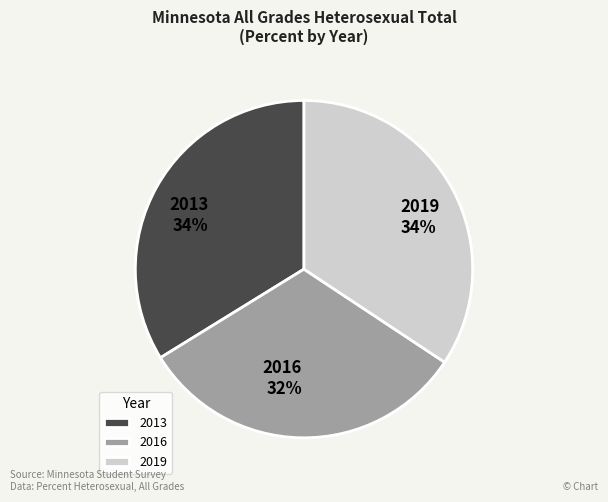

How many segments does this pie chart have?

3